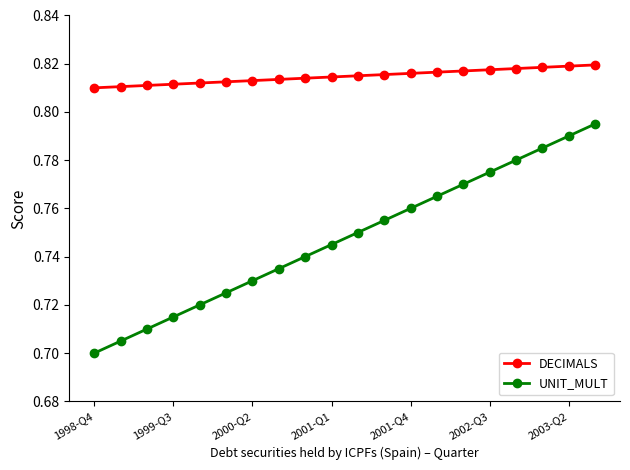

True or false: UNIT_MULT and DECIMALS intersect in this chart.

False